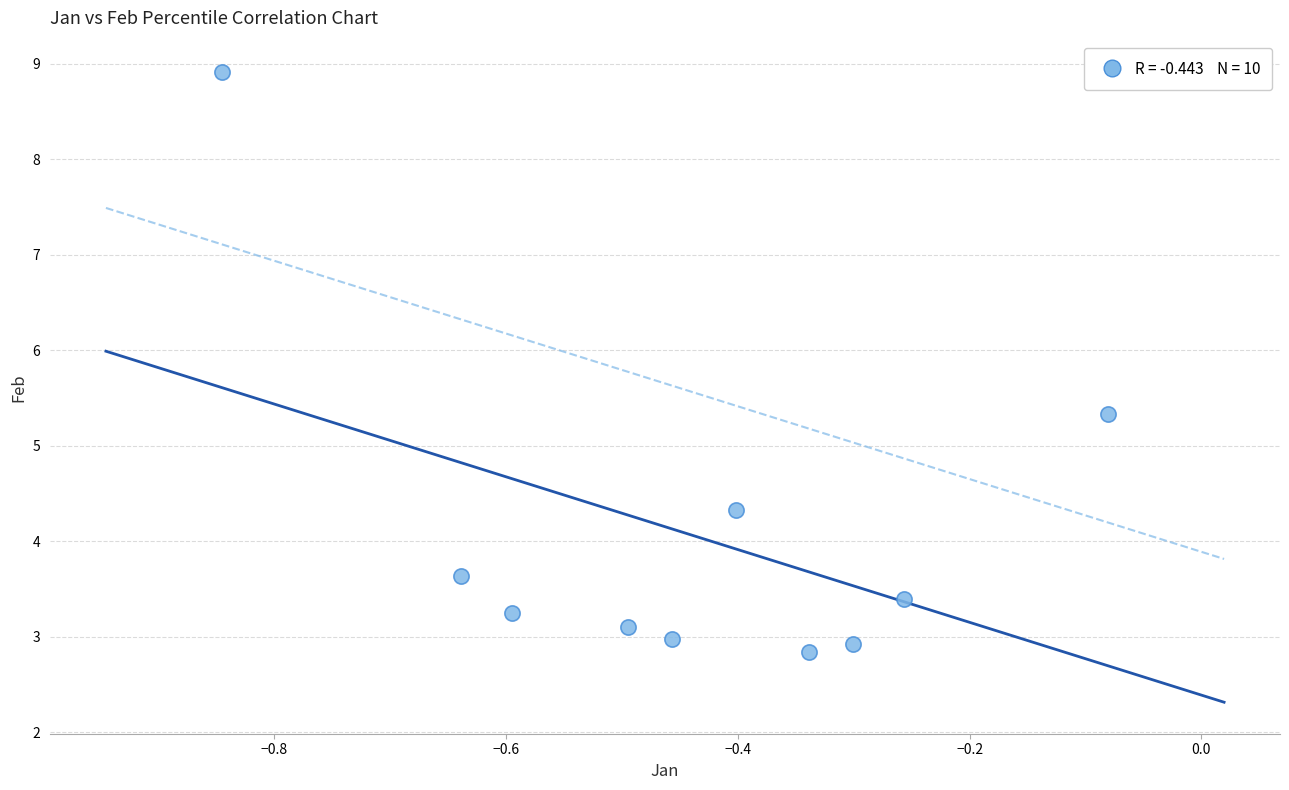

What Y value in the scatter plot is closest to 5?

5.3